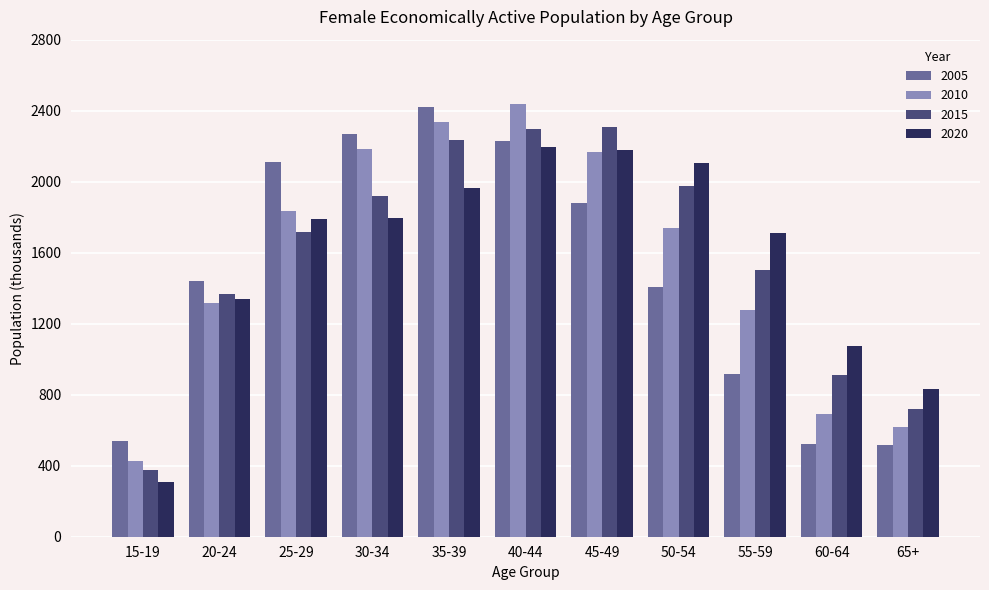

Which series has the widest spread of values?

2010